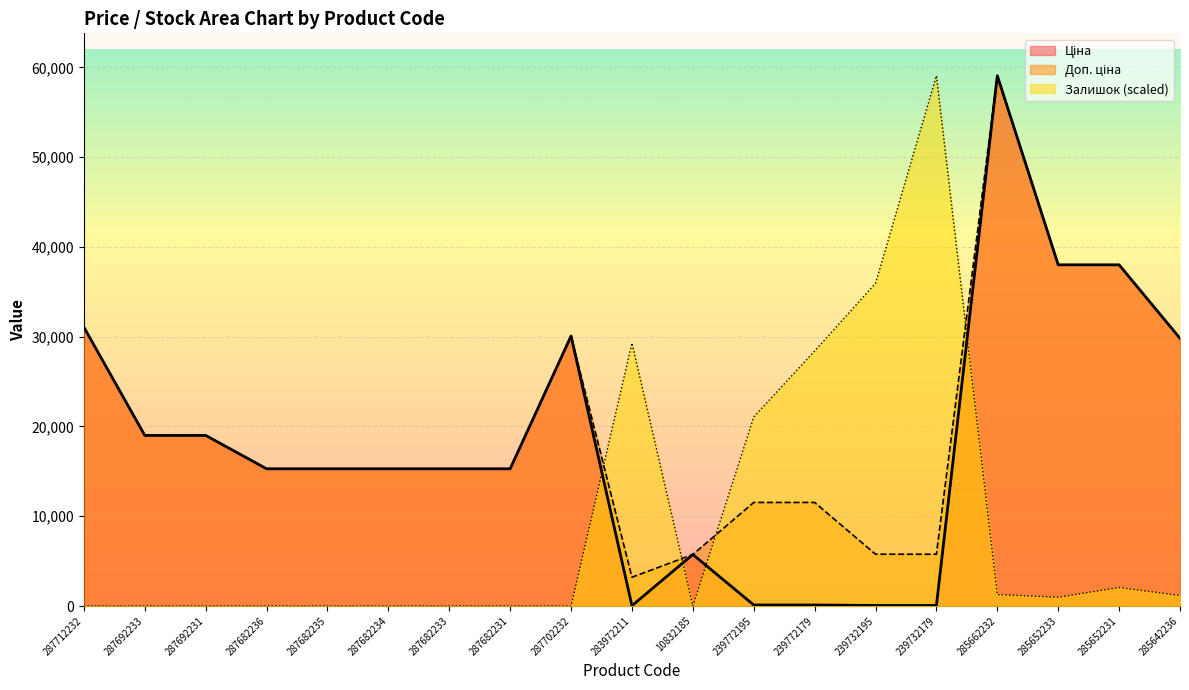

What is the difference between the highest and lowest values at 287682234?

15288.0